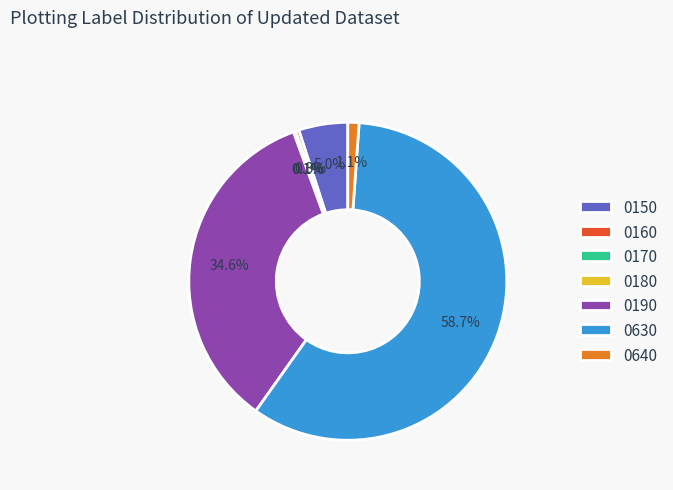

What percentage is NOT represented by 0150?

95.0%